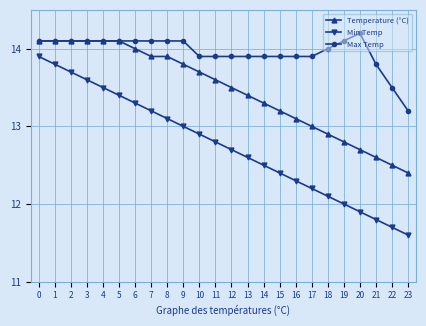

Reading right to left, transcribe all the data shown in this chart.

Temperature (°C): 12.4	12.5	12.6	12.7	12.8	12.9	13.0	13.1	13.2	13.3	13.4	13.5	13.6	13.7	13.8	13.9	13.9	14.0	14.1	14.1	14.1	14.1	14.1	14.1
Min Temp: 11.6	11.7	11.8	11.9	12.0	12.1	12.2	12.3	12.4	12.5	12.6	12.7	12.8	12.9	13.0	13.1	13.2	13.3	13.4	13.5	13.6	13.7	13.8	13.9
Max Temp: 13.2	13.5	13.8	14.2	14.1	14.0	13.9	13.9	13.9	13.9	13.9	13.9	13.9	13.9	14.1	14.1	14.1	14.1	14.1	14.1	14.1	14.1	14.1	14.1